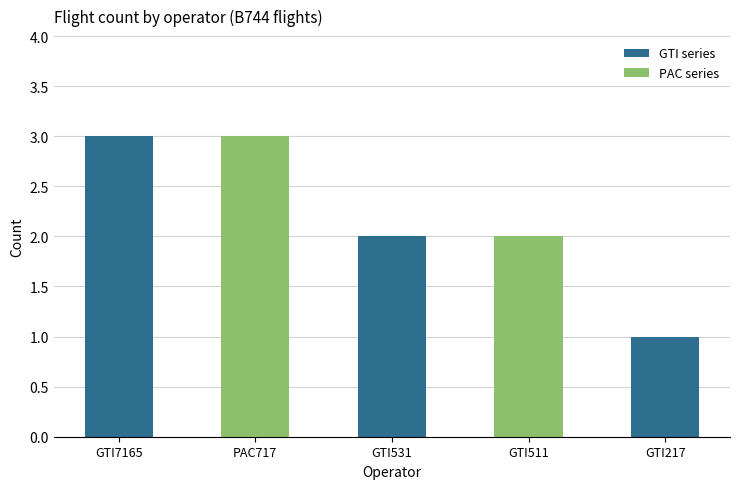

Count the number of categories in the chart.

5